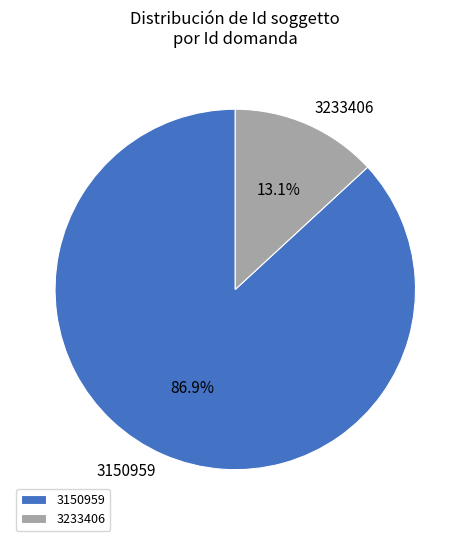

Count the number of slices in the pie.

2